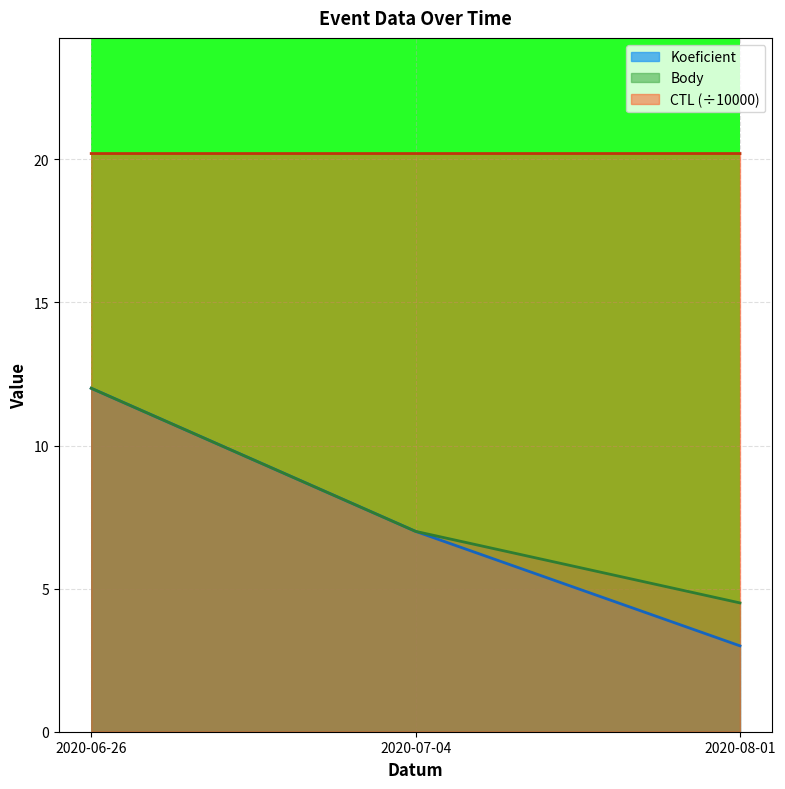

Which series has the largest range (max minus min)?

Koeficient